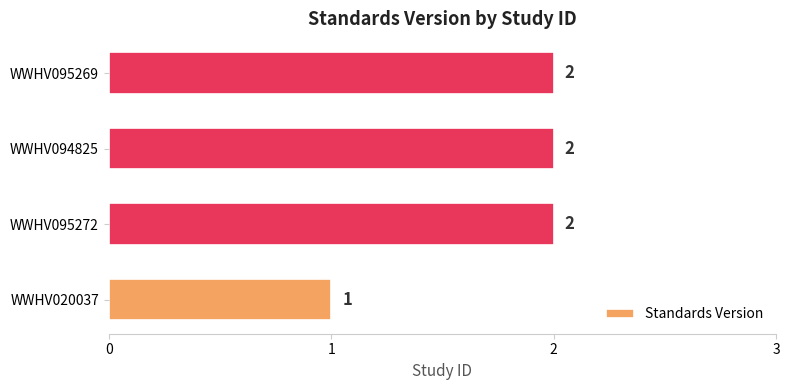

Where is the data nearest to the value 1?

WWHV020037